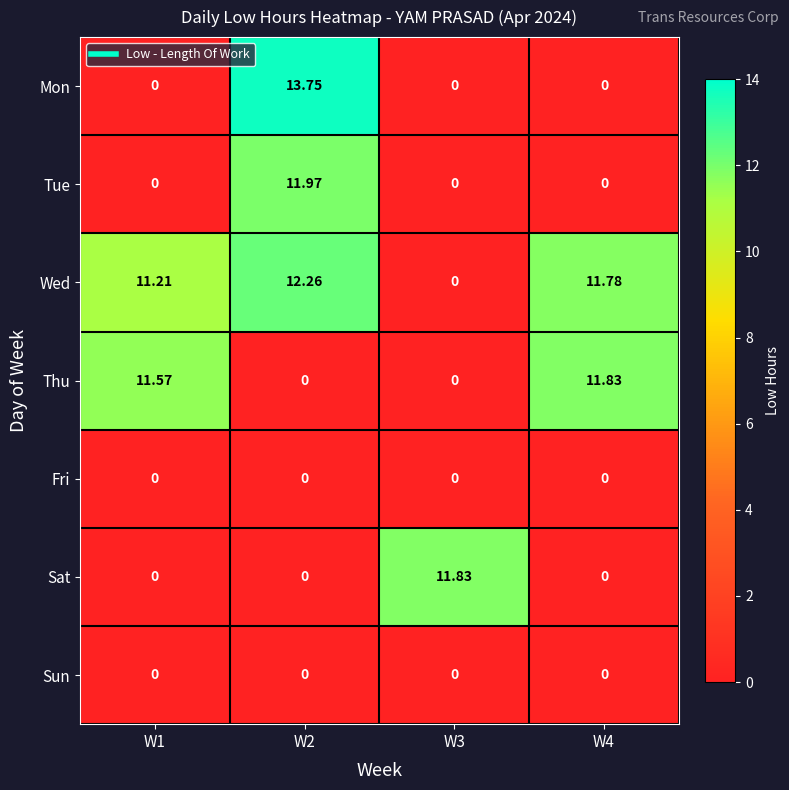

Count the number of data series in this chart.

7